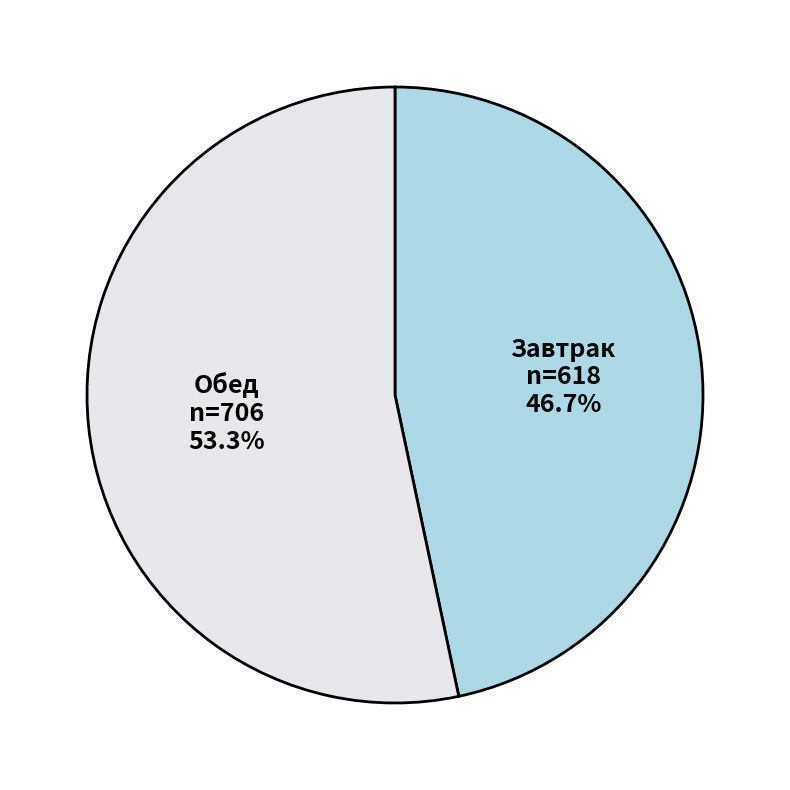

What percentage is the Завтрак slice, to the nearest percent?

47%